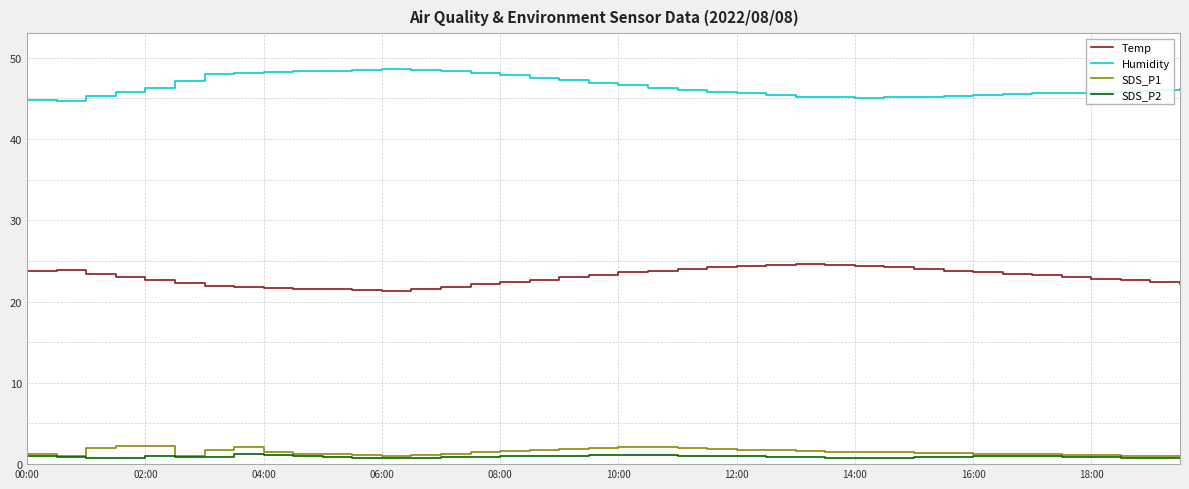

What is the maximum value for Temp?

24.6